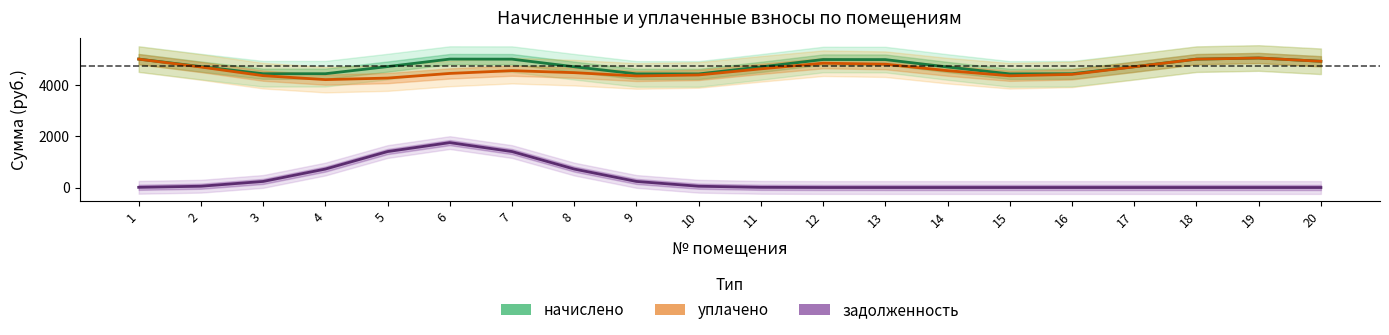

At which category is the sum across all series the highest?

6